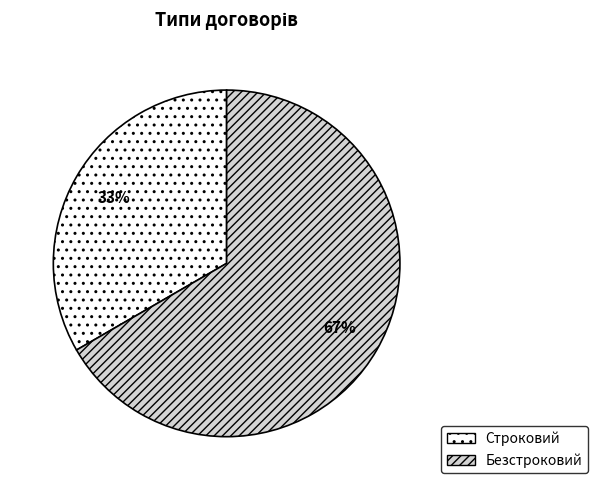

Do Безстроковий and Строковий together represent more than half of the pie?

Yes